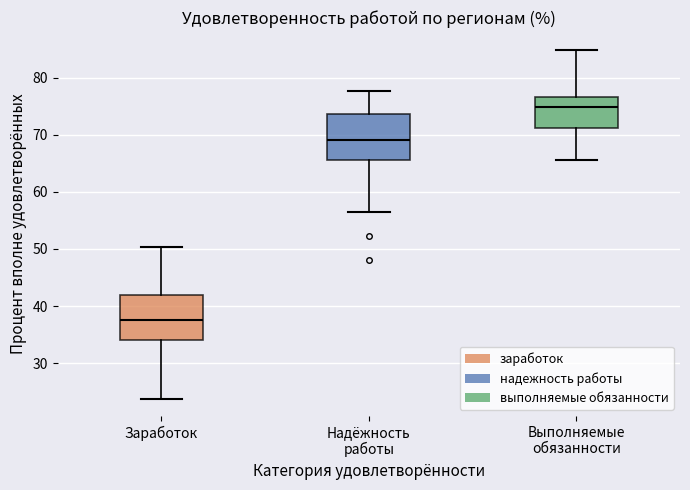

Reading left to right, read every box against the y-axis: the position of its median line, the range the box covers, and the ends of its whiskers. The values are not printed on the chart, so give them approximately, as read against the axis.

Заработок: median 38, box 34 to 42, whiskers 24 to 50
Надёжность работы: median 69, box 65 to 74, whiskers 56 to 78
Выполняемые обязанности: median 75, box 71 to 77, whiskers 66 to 85